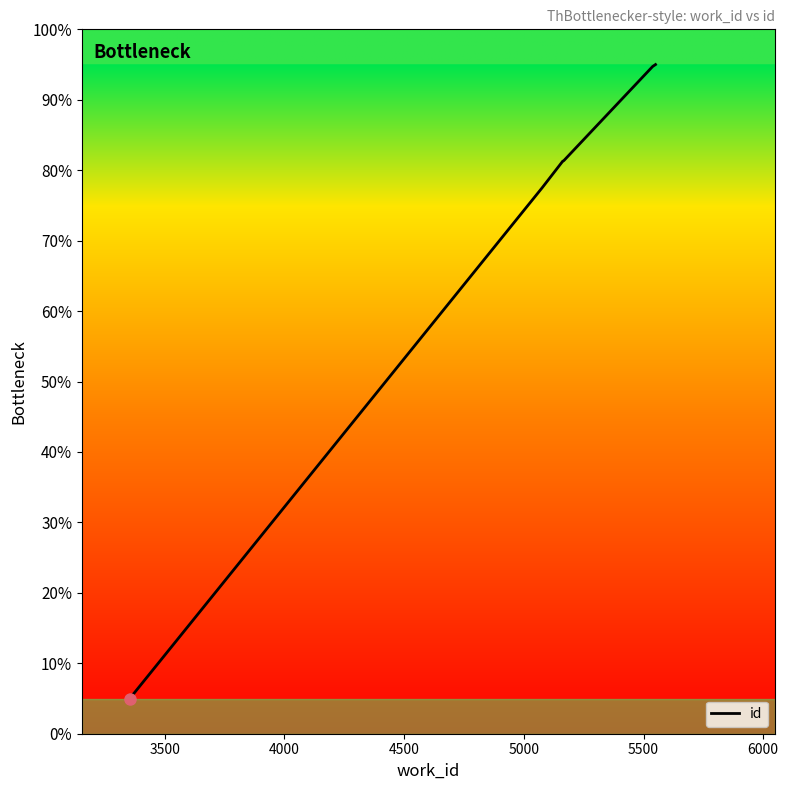

What is the smallest value displayed?

5.0